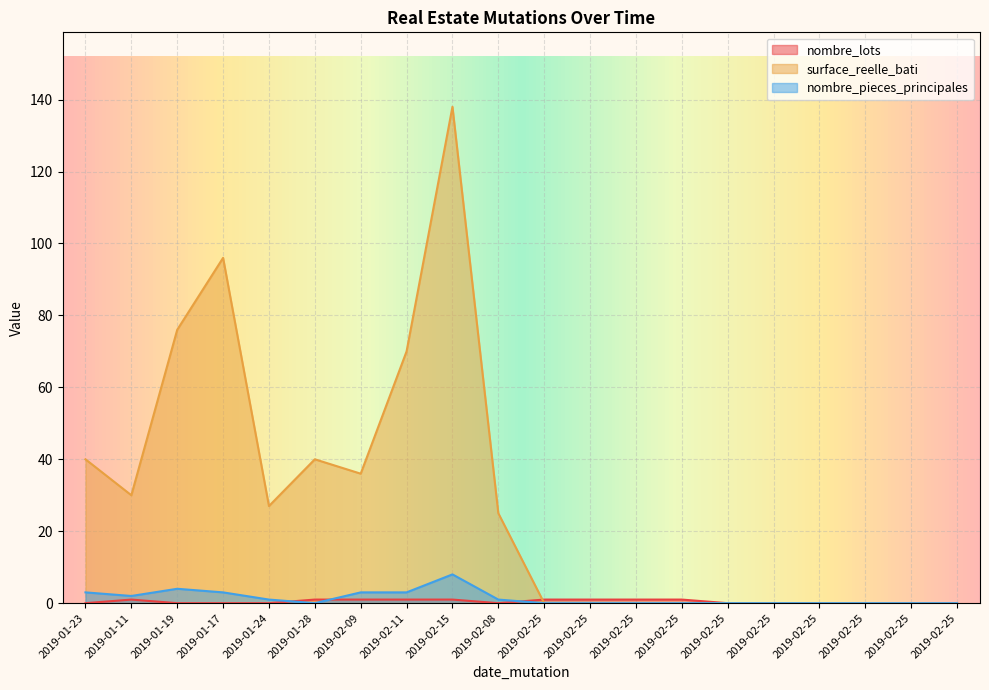

Reading left to right, list all the values displayed in this chart.

nombre_lots: 0	1	0	0	0	1	1	1	1	0	1	1	1	1	0	0	0	0	0	0
surface_reelle_bati: 40	30	76	96	27	40	36	70	138	25	0	0	0	0	0	0	0	0	0	0
nombre_pieces_principales: 3	2	4	3	1	0	3	3	8	1	0	0	0	0	0	0	0	0	0	0